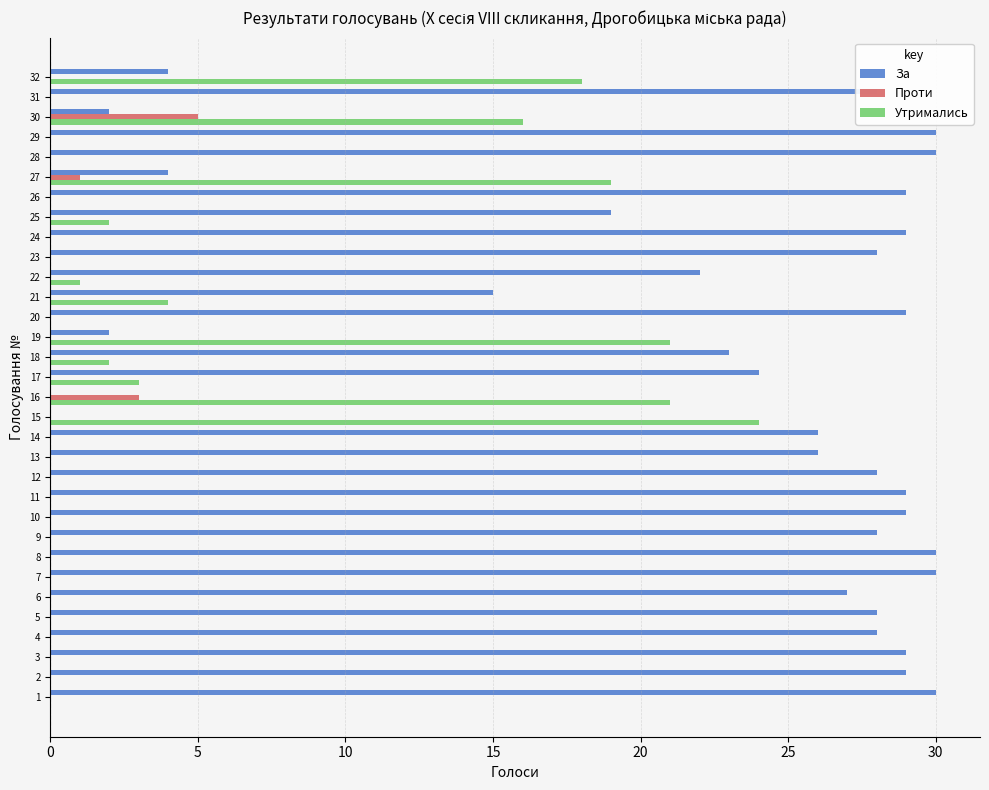

The value of За at 26 is 40. True or false?

False